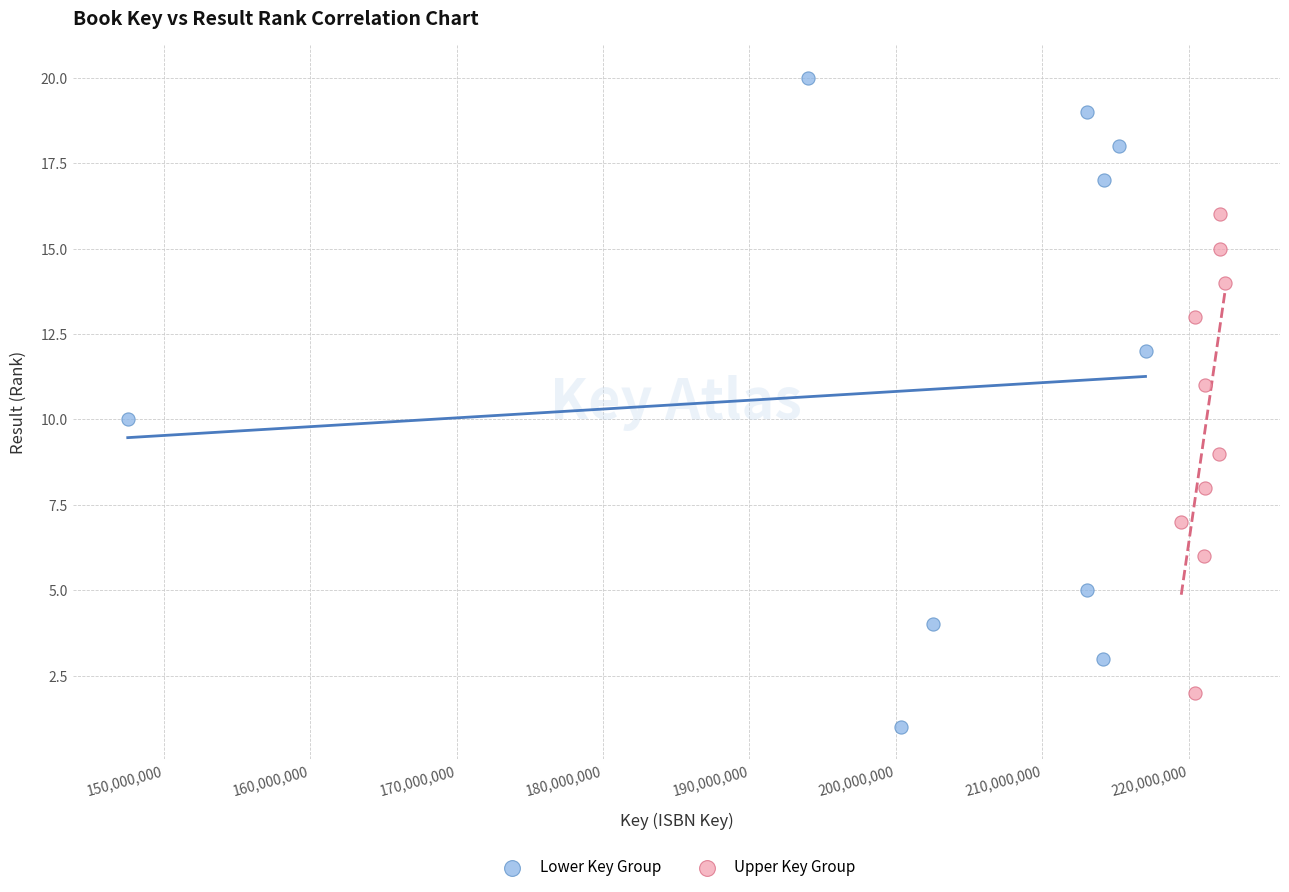

Which series reaches the maximum Y coordinate?

Lower Key Group